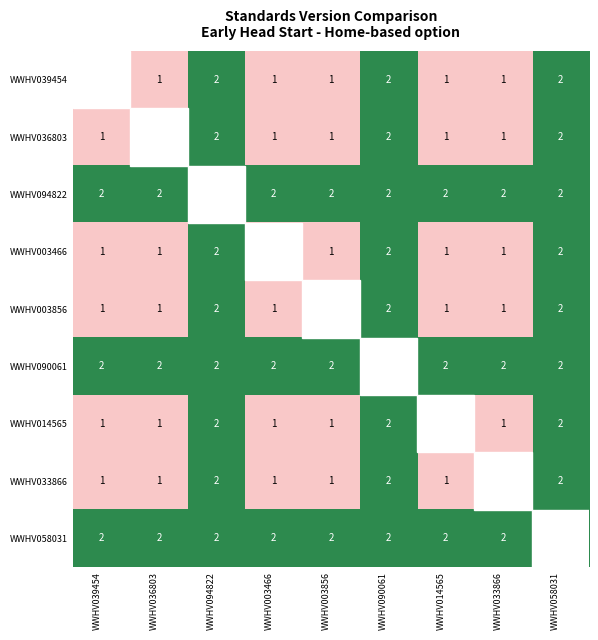

Is it true that WWHV090061 equals 2 at WWHV094822?

True